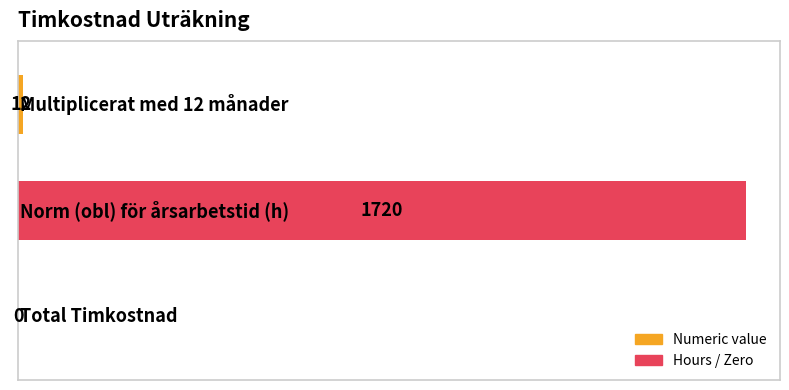

What is the average value?

577